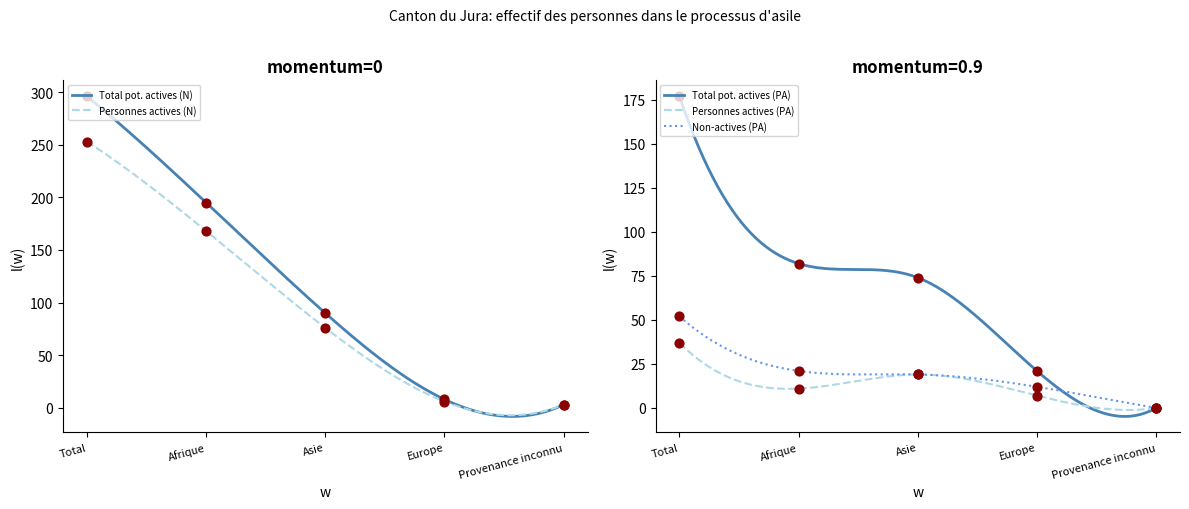

Which series has the widest spread of Y values?

Total potentiellement actives (N)